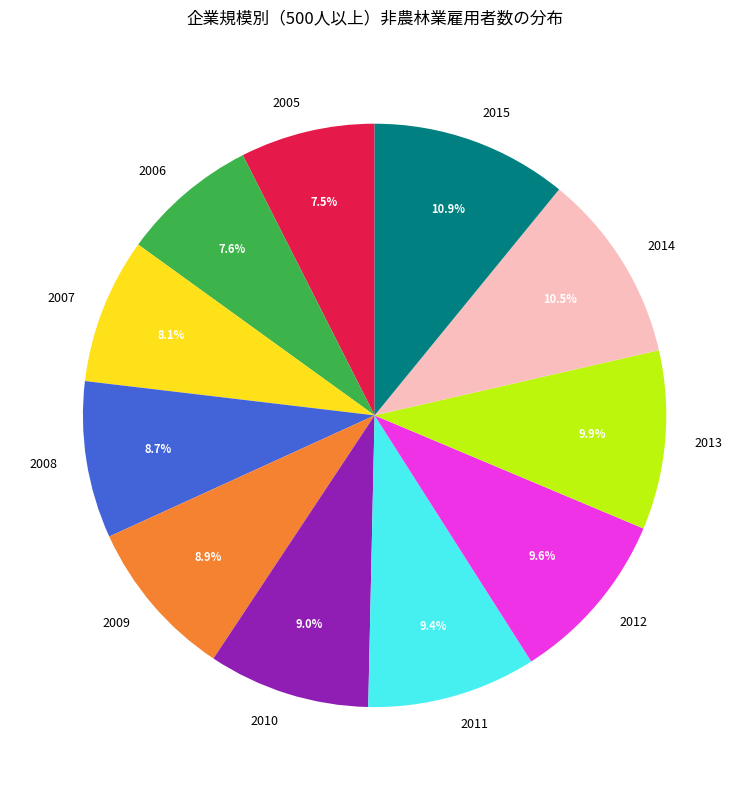

How many slices are in this pie chart?

11